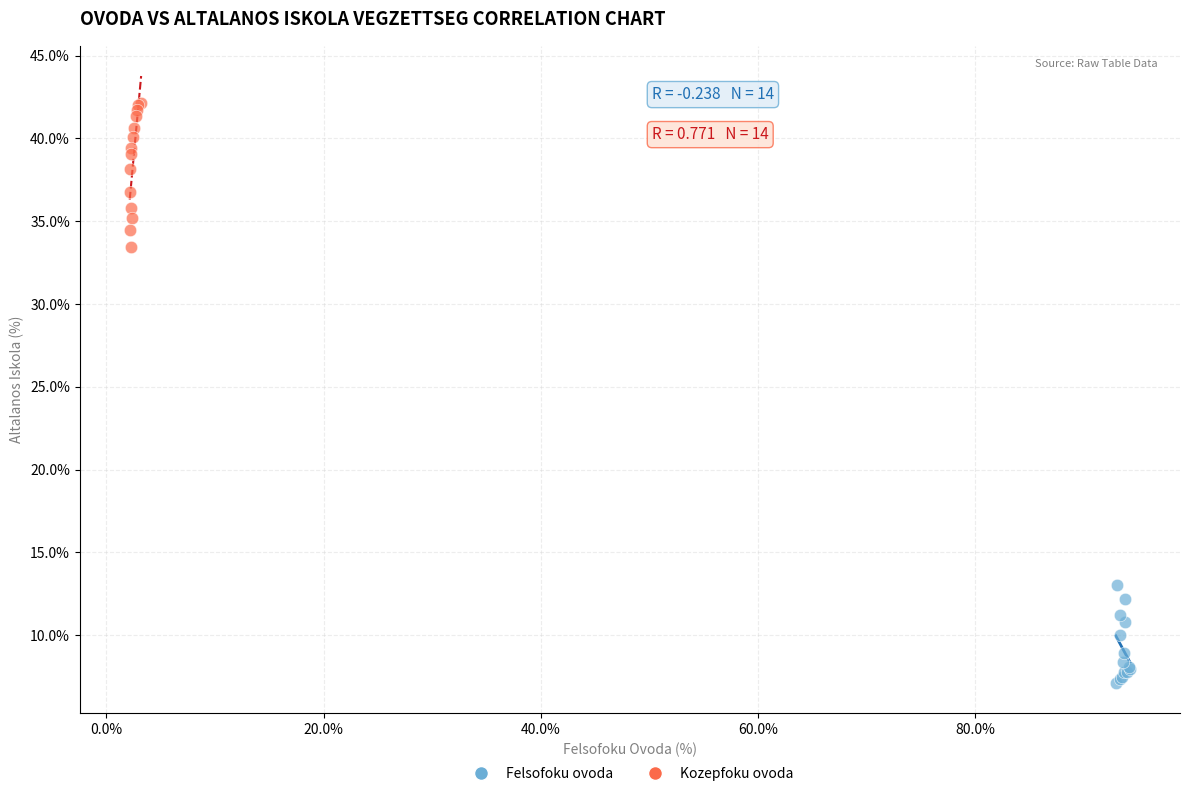

Which series contains the lowest Y value?

Felsofoku ovoda